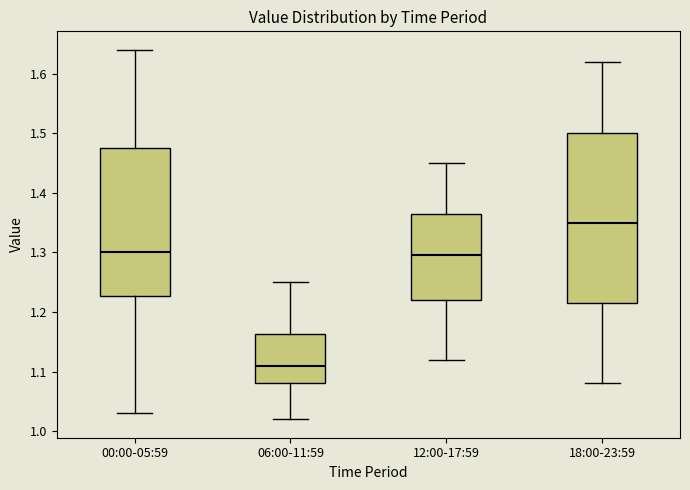

Which box has the lowest median line?

06:00-11:59